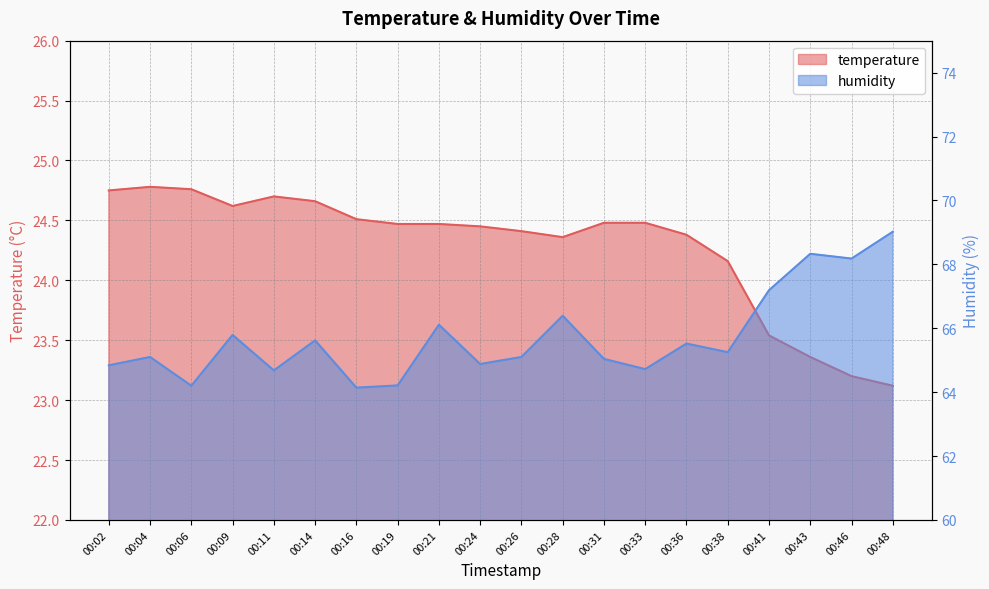

What is the value of the humidity point at the 1st from the left?

64.8